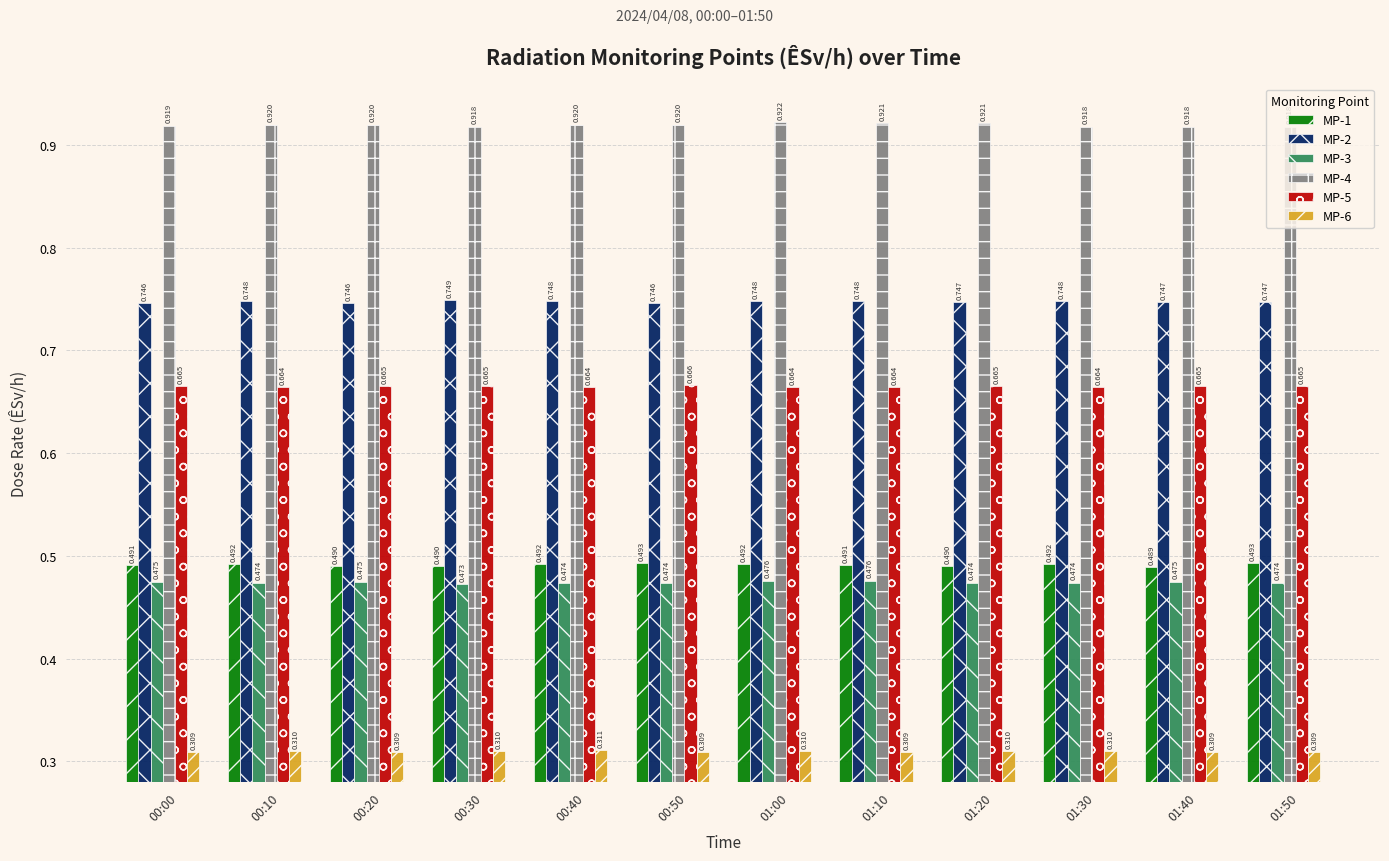

What is the sum of all MP-5 values?

8.0